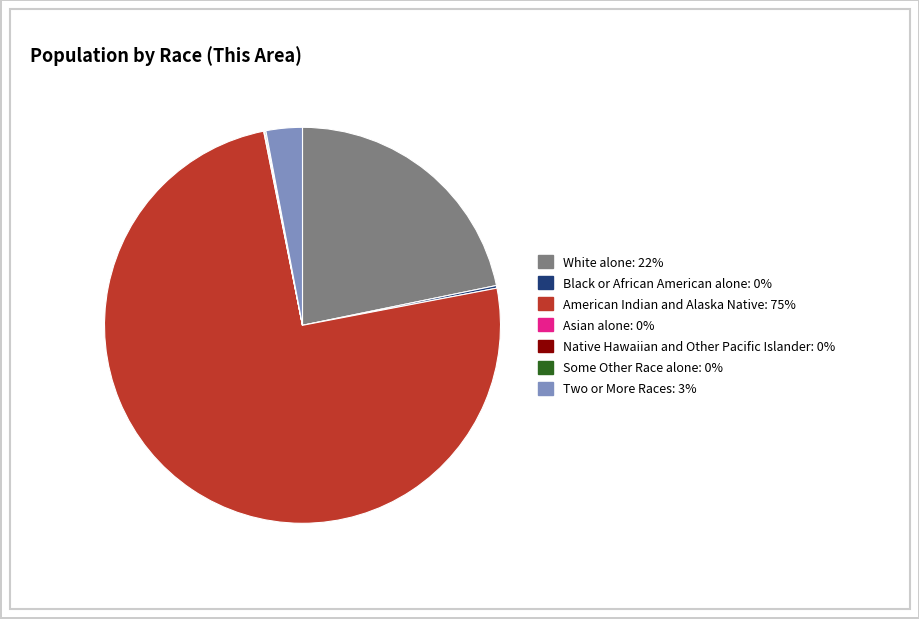

True or false: White alone accounts for 22% of the total.

True